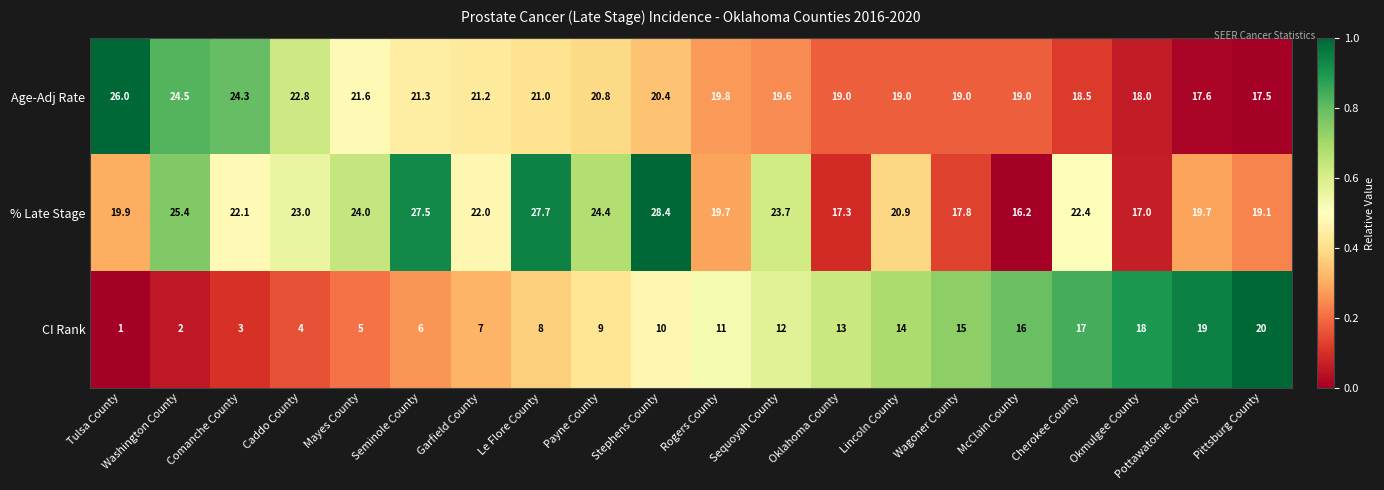

How many categories are shown in the chart?

20